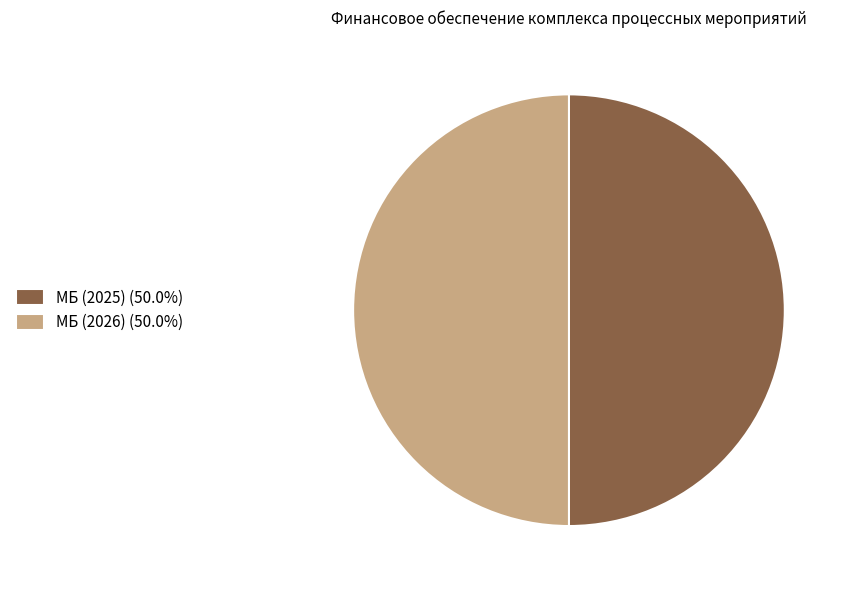

Do МБ (2025) (50.0%) and МБ (2026) (50.0%) together represent more than half of the pie?

Yes